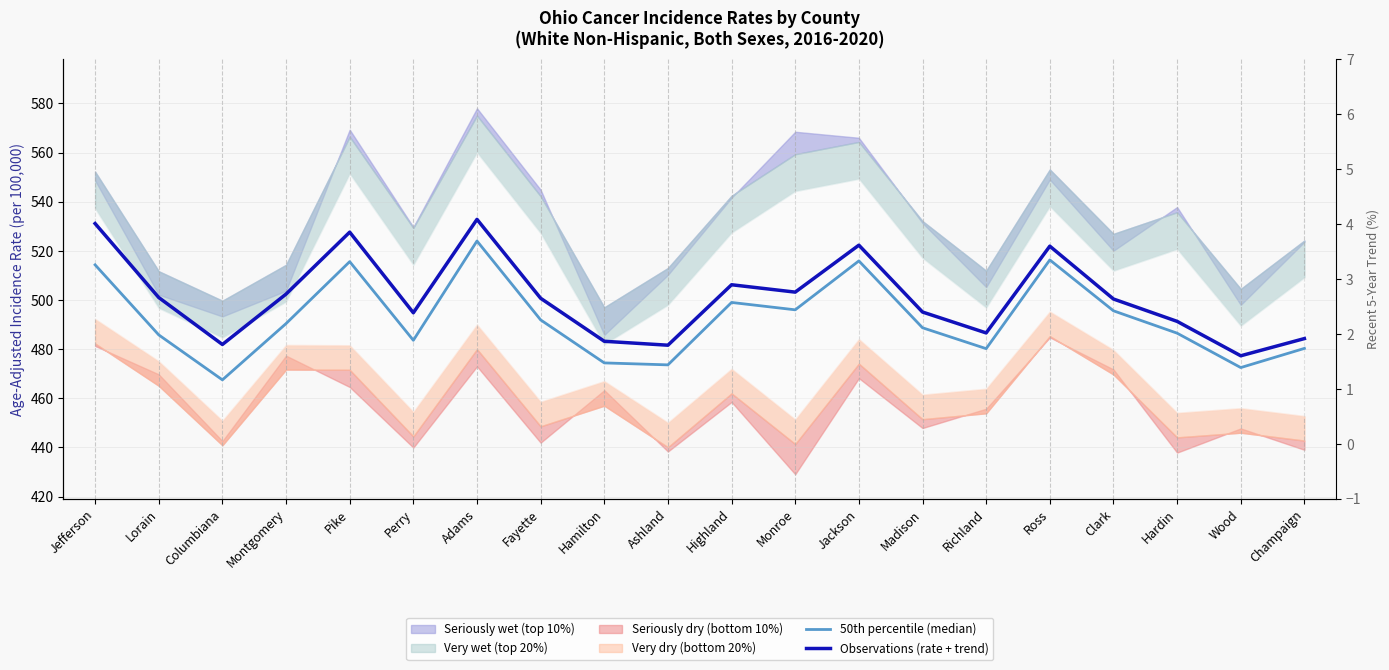

What value does the Observations (rate + trend) series have at Champaign?

484.3